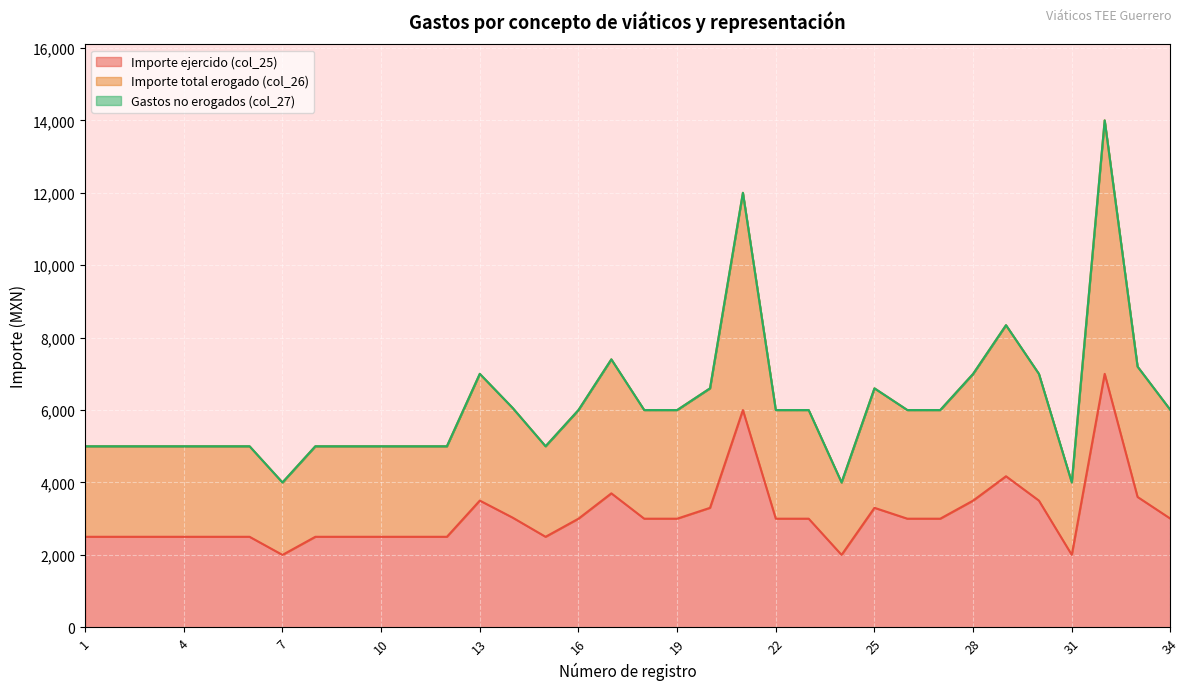

Which label corresponds to the smallest value in the chart?

7